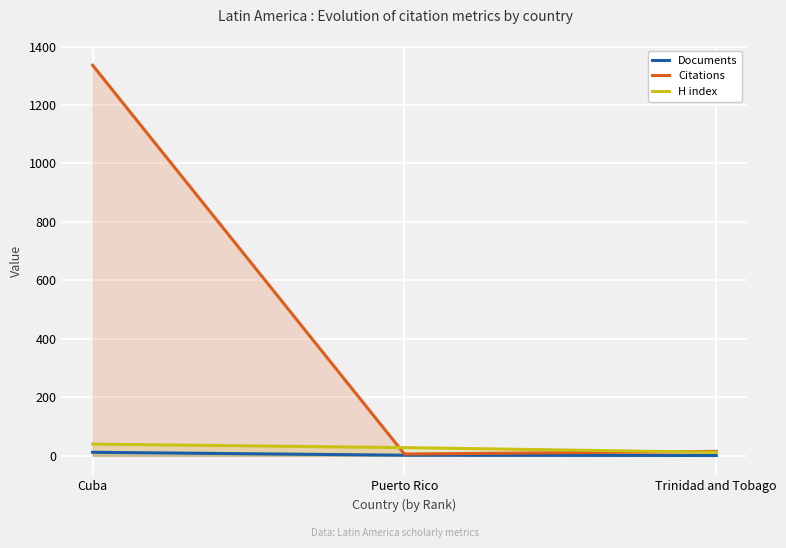

Where does the Citations series first go above 15?

Cuba